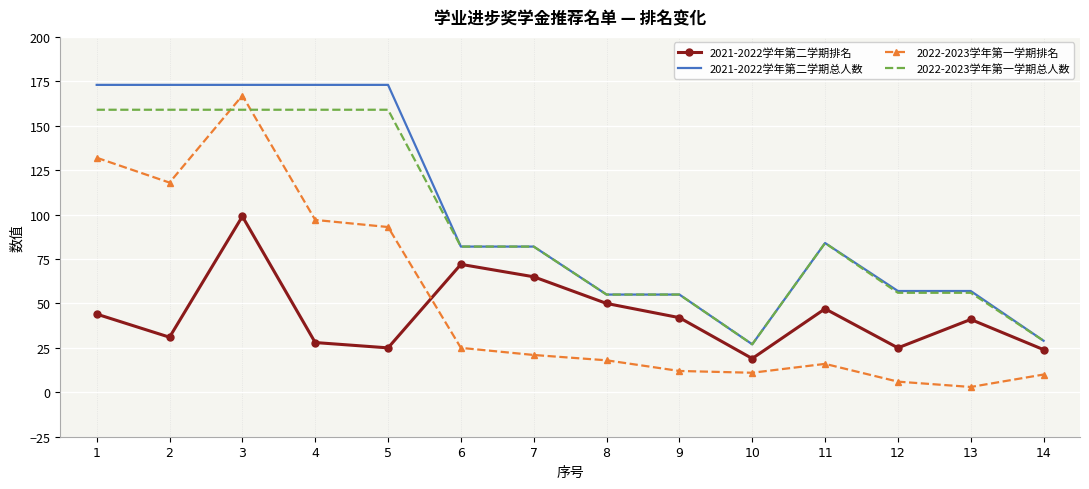

At which category is the sum across all series the highest?

3